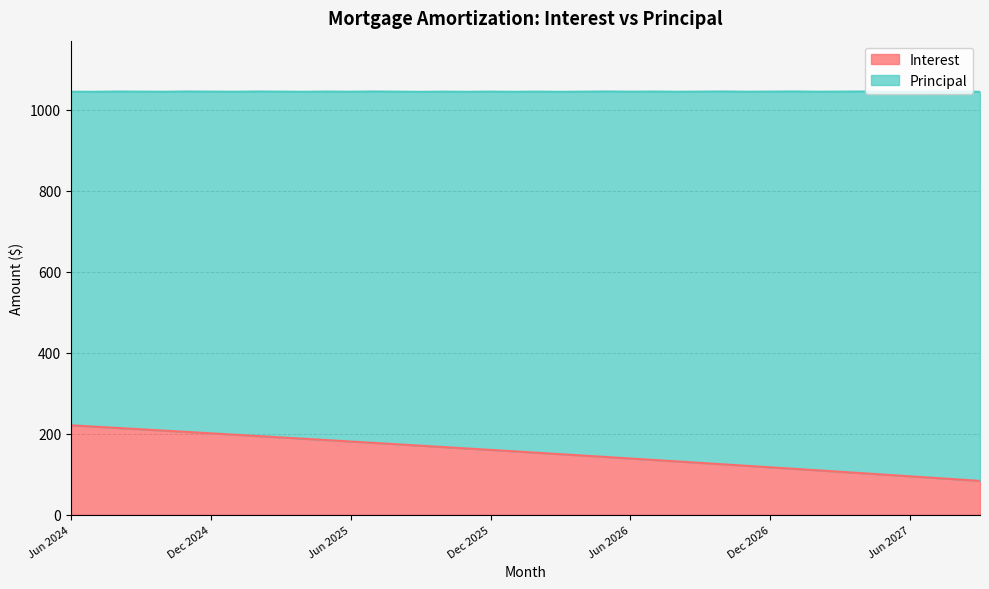

Reading left to right, list all the values displayed in this chart.

Jun 2024=220.4	Jul 2024=217.2	Aug 2024=213.9	Sep 2024=210.6	Oct 2024=207.3	Nov 2024=204.0	Dec 2024=200.7	Jan 2025=197.3	Feb 2025=194.0	Mar 2025=190.6	Apr 2025=187.2	May 2025=183.8	Jun 2025=180.4	Jul 2025=177.0	Aug 2025=173.6	Sep 2025=170.1	Oct 2025=166.7	Nov 2025=163.2	Dec 2025=159.7	Jan 2026=156.2	Feb 2026=152.7	Mar 2026=149.2	Apr 2026=145.6	May 2026=142.1	Jun 2026=138.5	Jul 2026=134.9	Aug 2026=131.3	Sep 2026=127.7	Oct 2026=124.0	Nov 2026=120.4	Dec 2026=116.8	Jan 2027=113.1	Feb 2027=109.4	Mar 2027=105.7	Apr 2027=102.0	May 2027=98.2	Jun 2027=94.5	Jul 2027=90.7	Aug 2027=87.0	Sep 2027=83.2